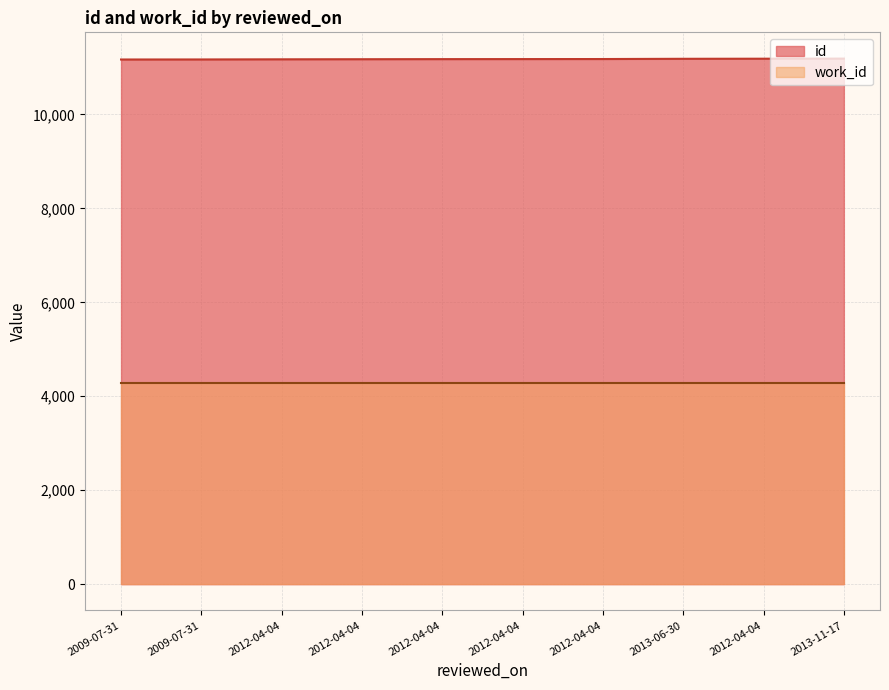

What is the value of the 1st point from the left?

11169